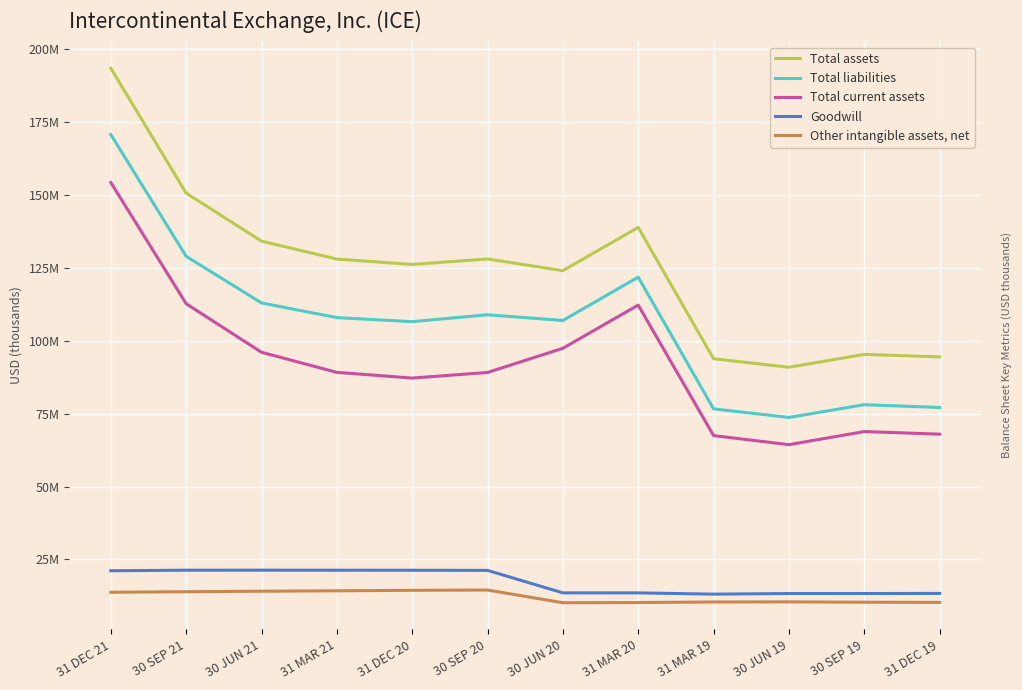

At which label is Total current assets closest to 109336000?

31 MAR 20